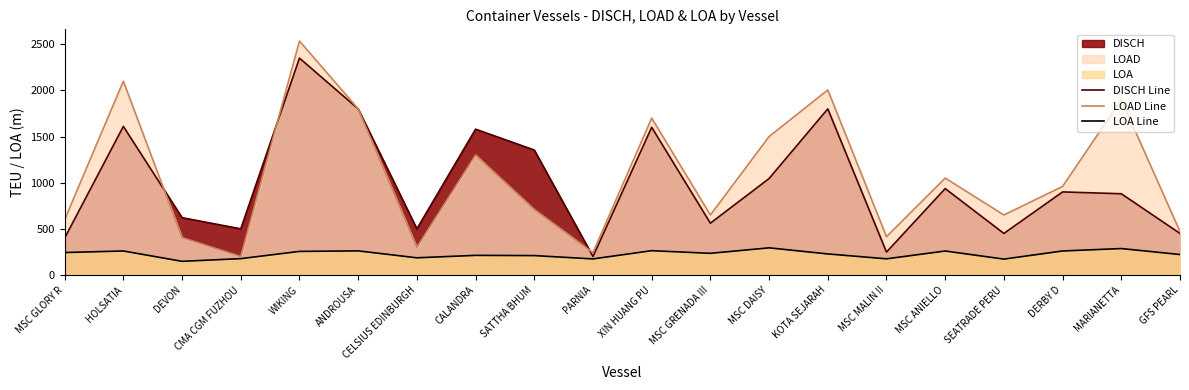

Where is the first local minimum for DISCH Line?

CMA CGM FUZHOU